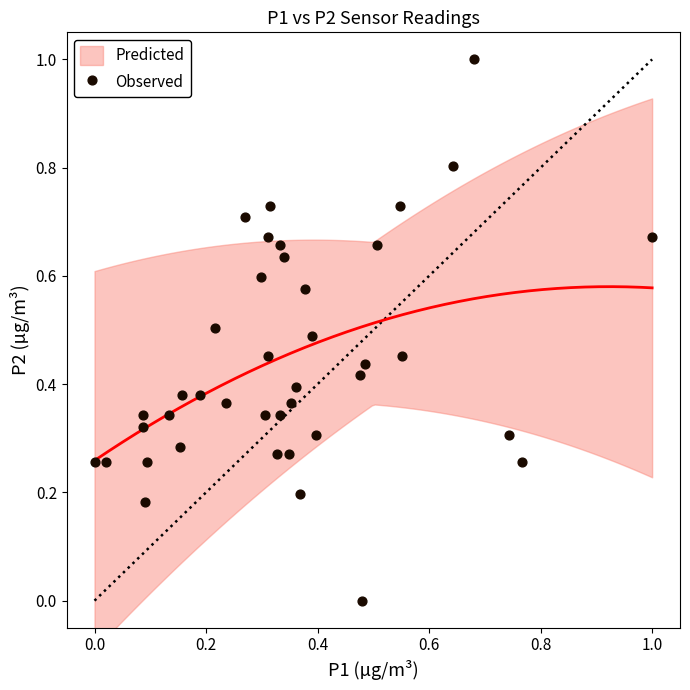

What is the range of Y values (max minus min)?

1.0